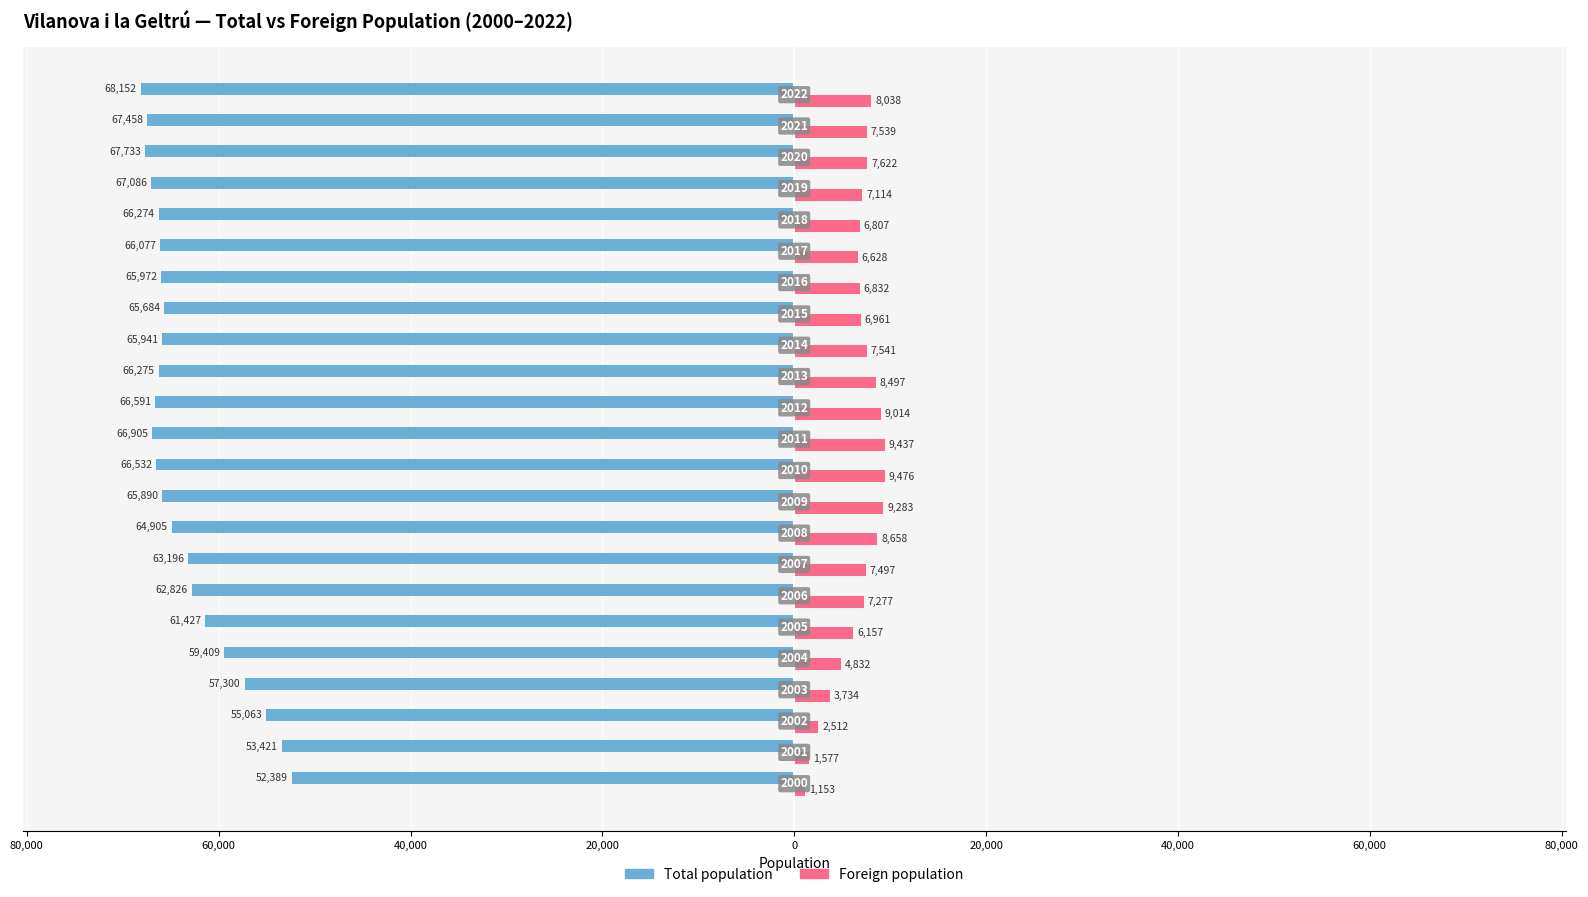

What is the difference between the second highest and second lowest values in the Foreign population series?

7860